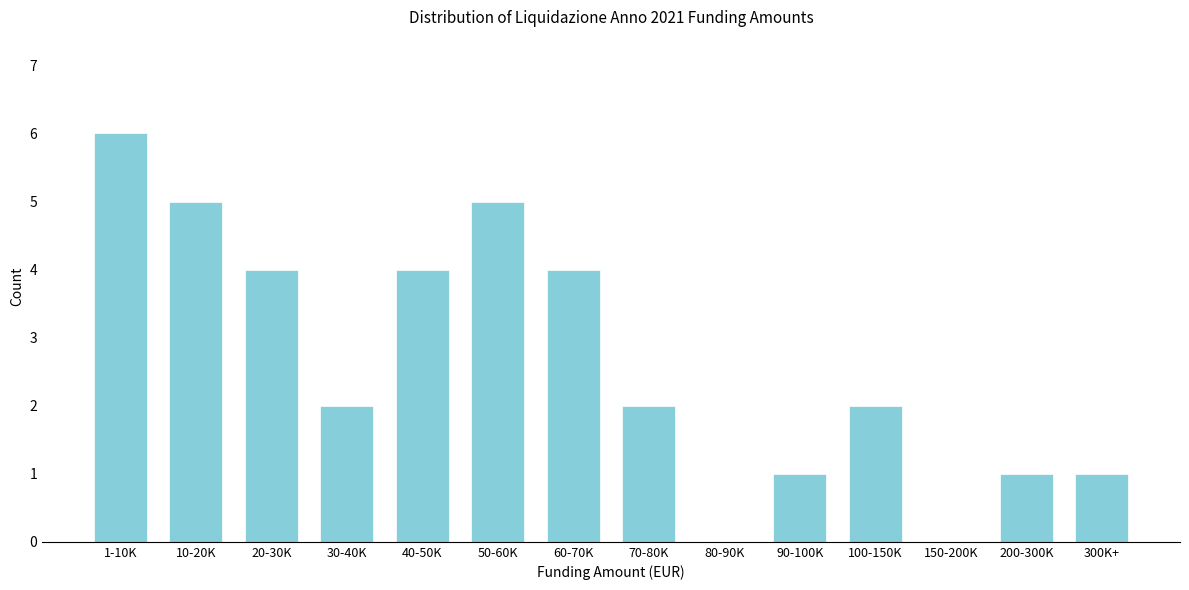

Reading right to left, list all the values displayed in this chart.

300K+=1	200-300K=1	150-200K=0	100-150K=2	90-100K=1	80-90K=0	70-80K=2	60-70K=4	50-60K=5	40-50K=4	30-40K=2	20-30K=4	10-20K=5	1-10K=6